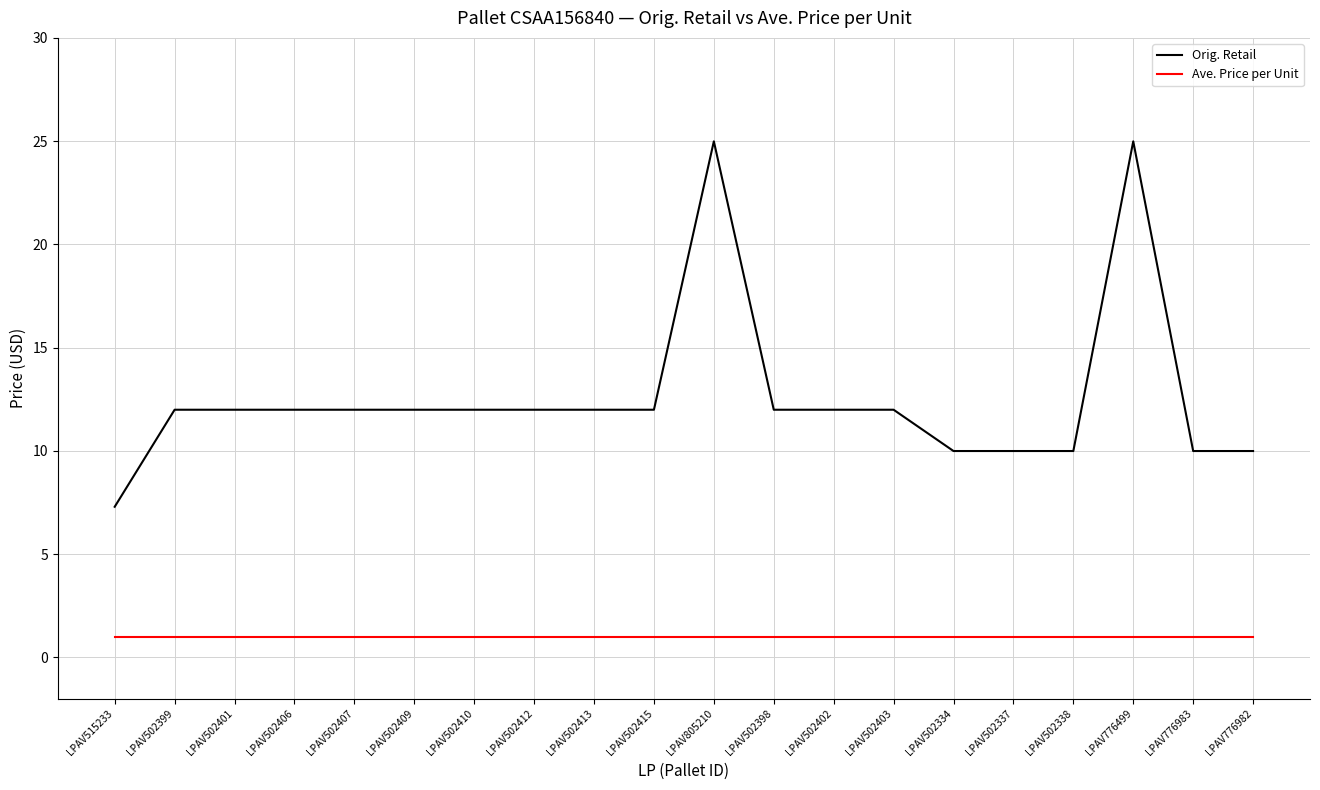

What is the minimum value for Orig. Retail?

7.3